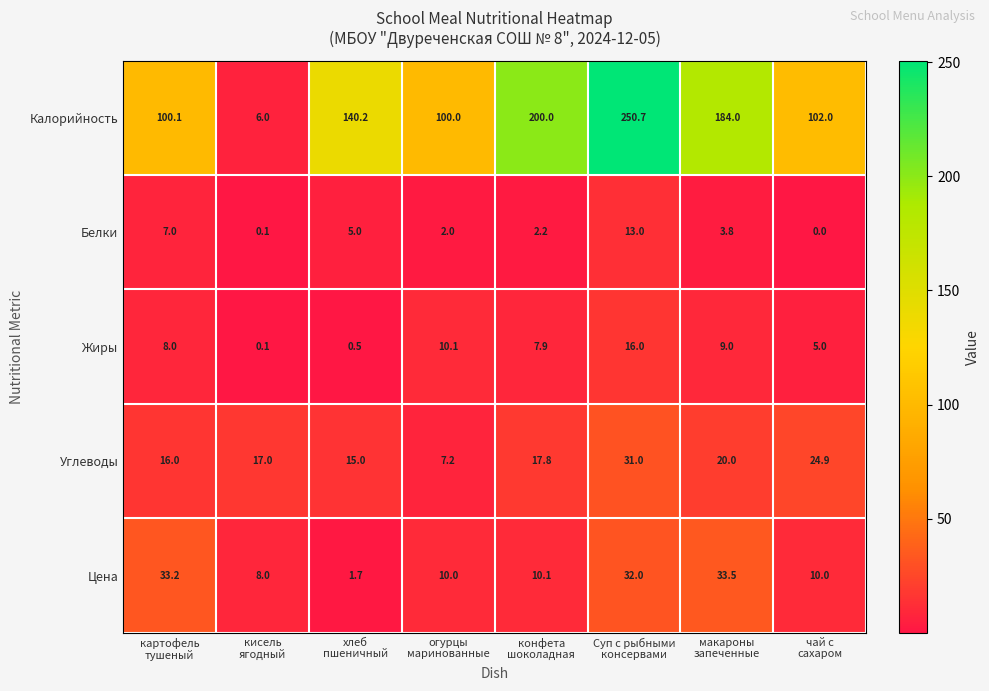

Which series has the widest spread of values?

Калорийность